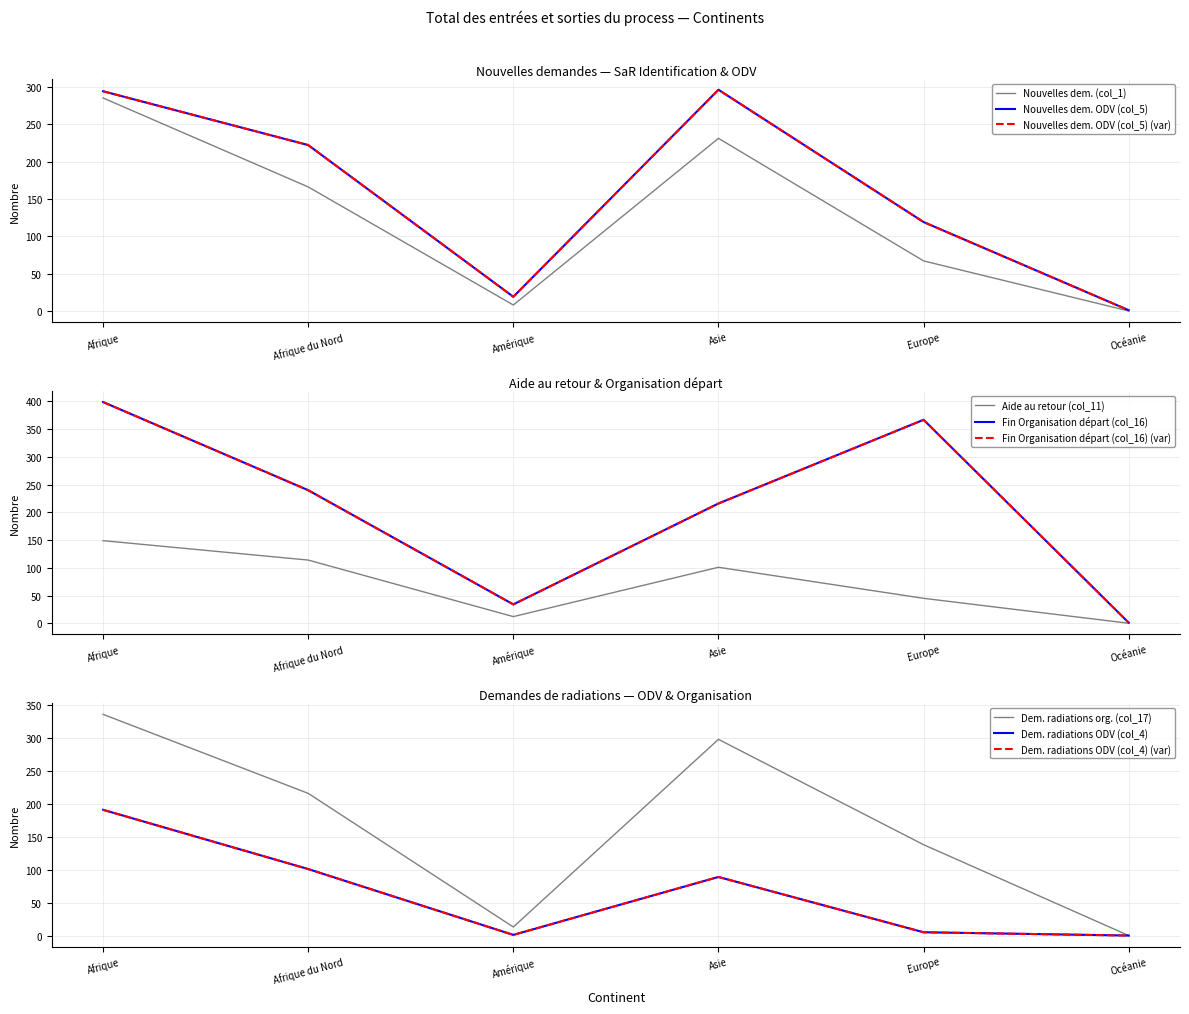

Is it true that Fin Organisation départ (col_16) equals 114 at Afrique du Nord?

False